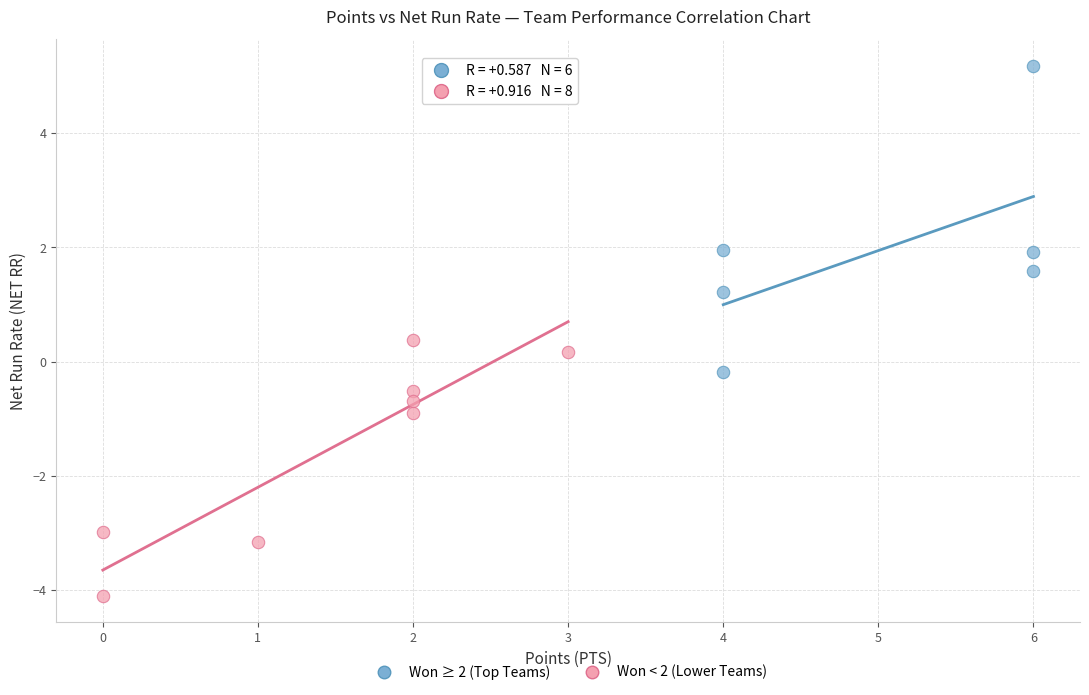

Which series reaches the minimum Y coordinate?

Won < 2 (Lower Teams)